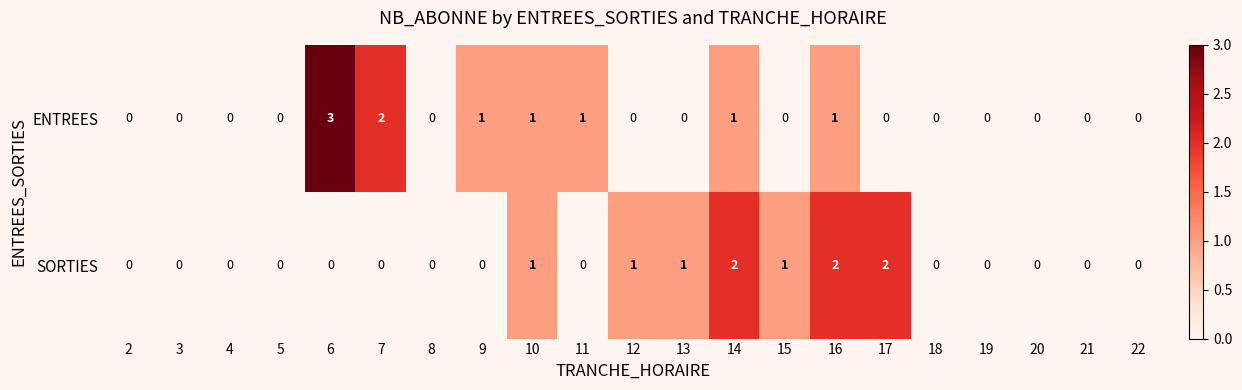

Count the number of categories in the chart.

21